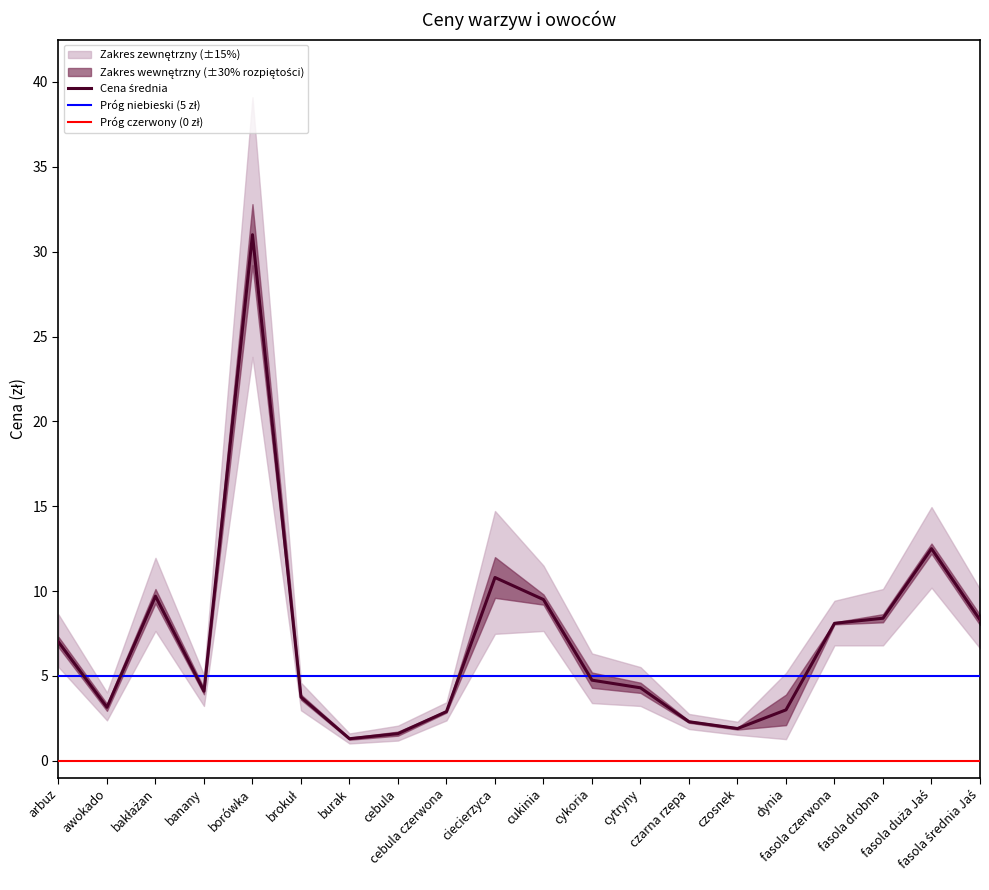

Approximately how many times larger is the value at cytryny compared to fasola duża Jaś?

0.3